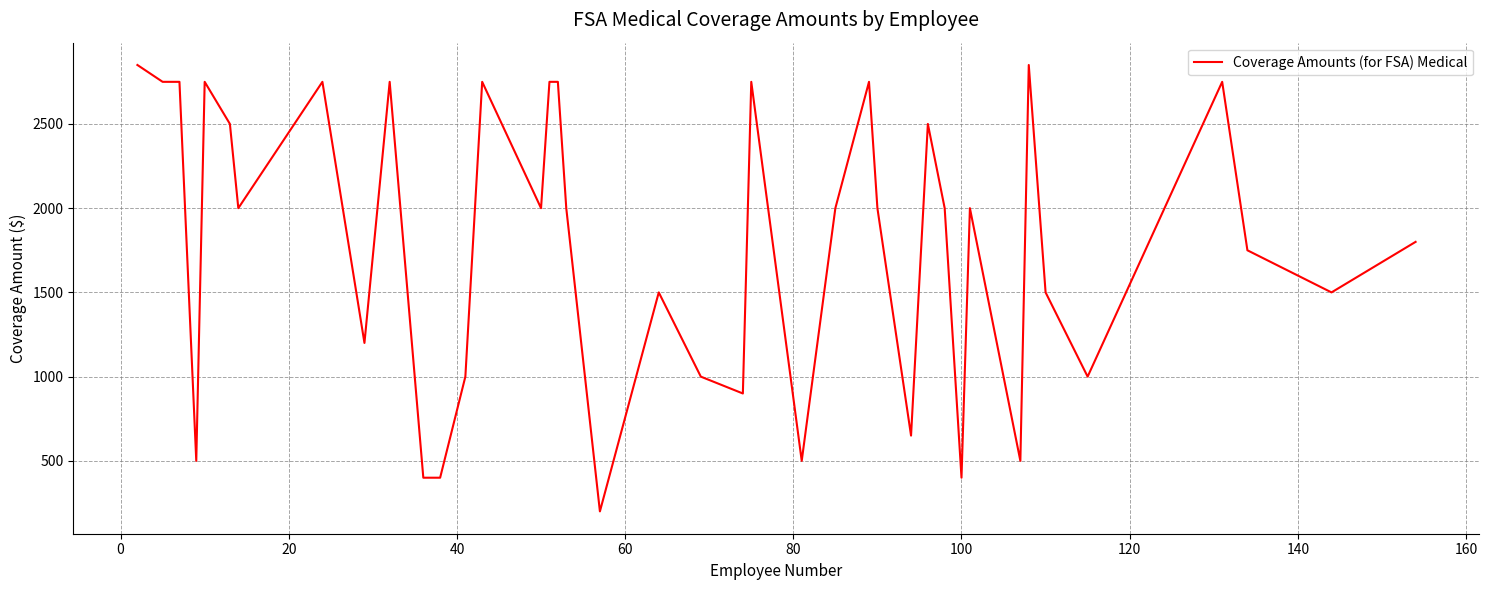

Count the number of data series in this chart.

1